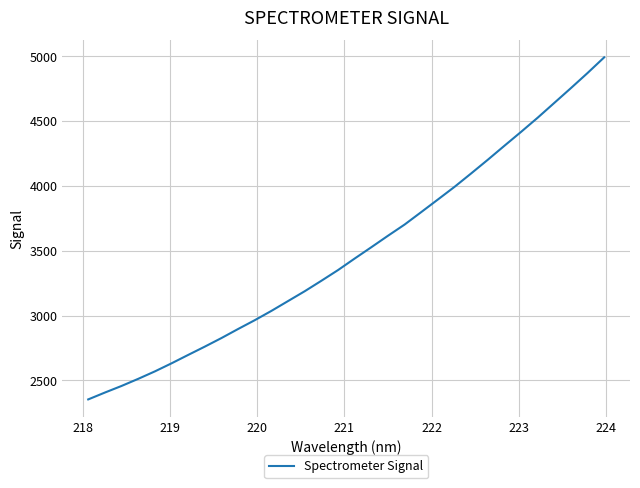

What is the difference between the maximum and minimum values?

2636.7